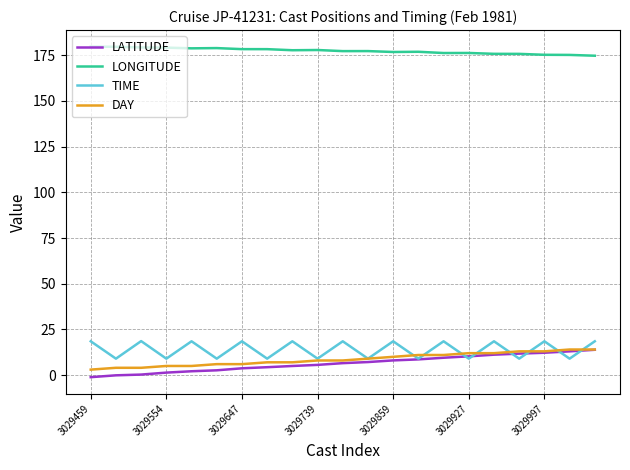

True or false: LONGITUDE and DAY intersect in this chart.

False